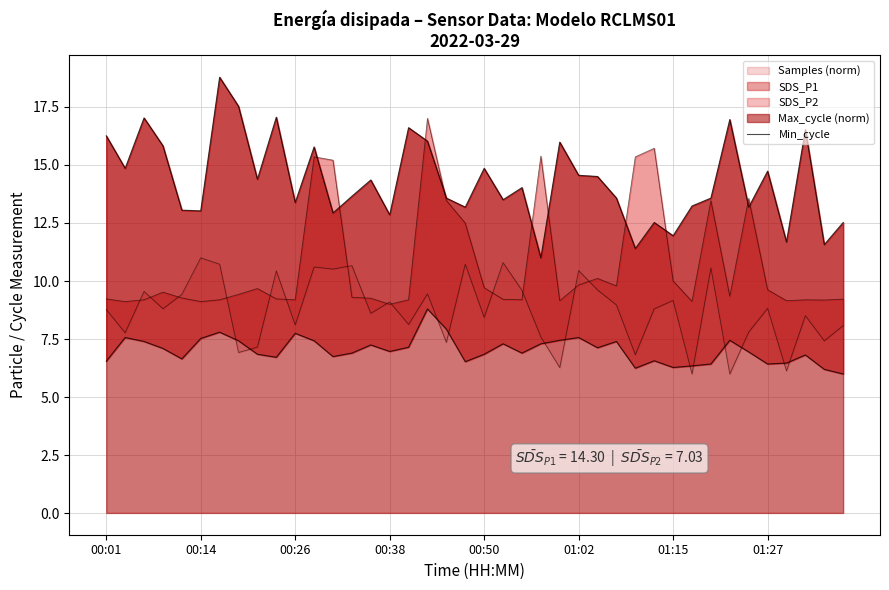

How many points are higher than both their immediate neighbors (excluding endpoints)?

13